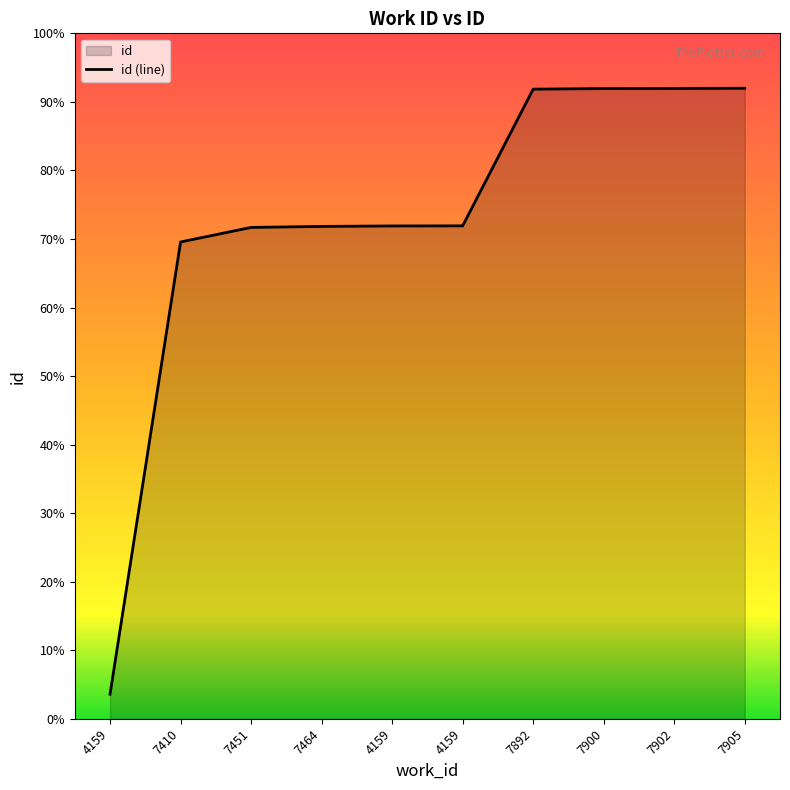

How many lines are shown in the chart?

1